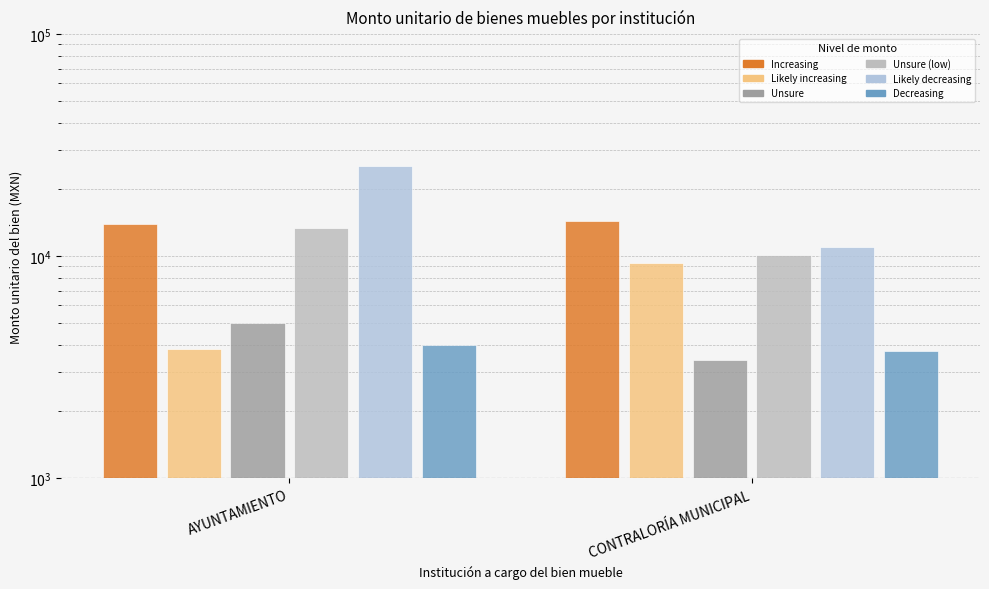

What is the average value of the Monto unitario (muestra 1) series?

14128.6